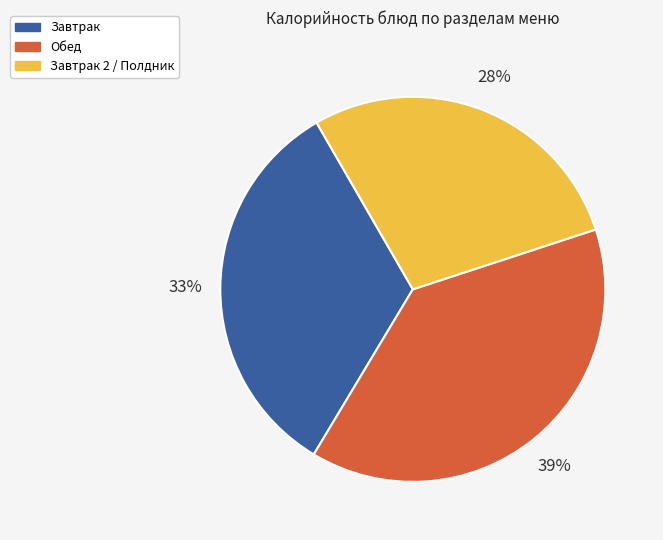

How many slices are in this pie chart?

3